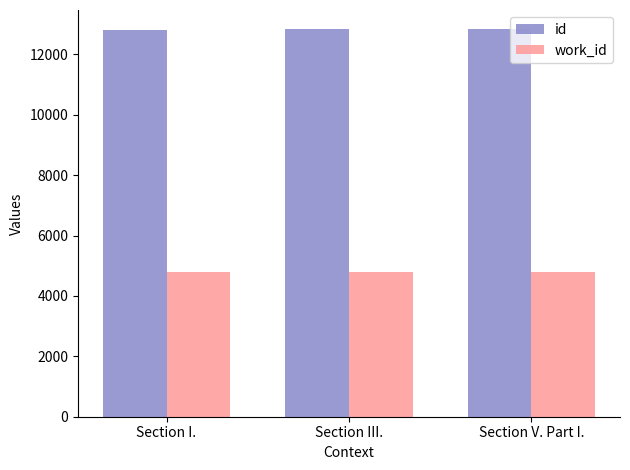

At Section I., list the series in order from largest to smallest.

id, work_id